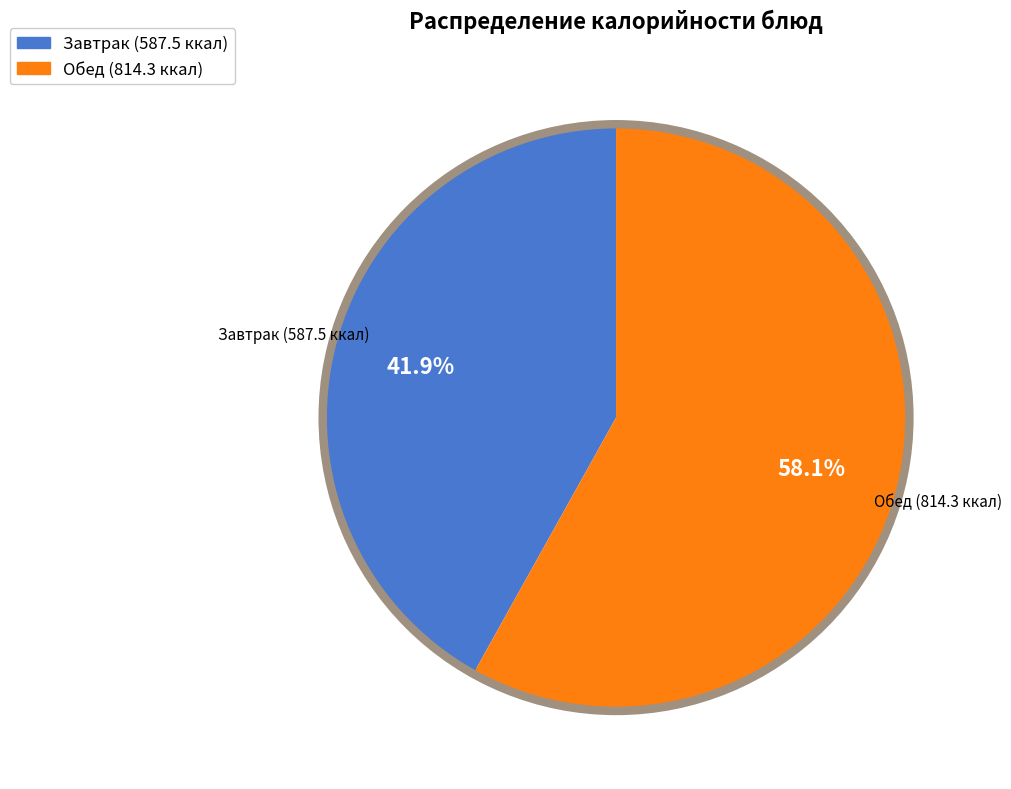

Is there a majority slice in this chart?

Yes